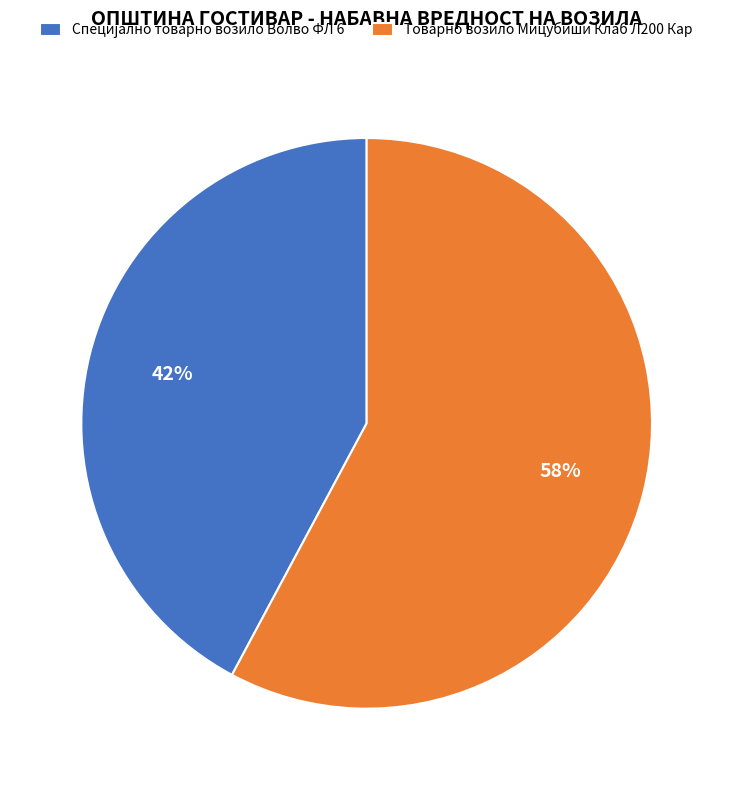

The Товарно возило Мицубиши Клаб Л200 Кар slice represents 58% of the pie. True or false?

True